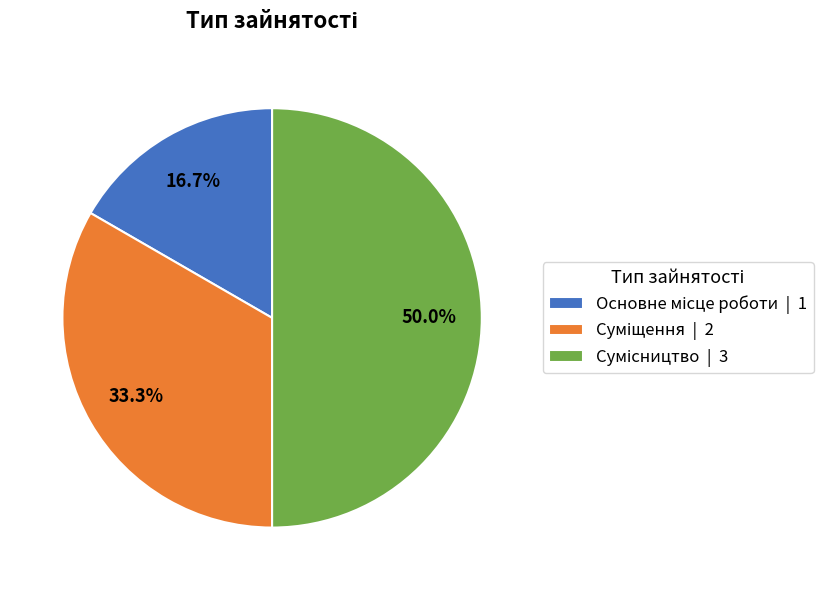

Which category has the biggest portion of the pie?

Сумісництво